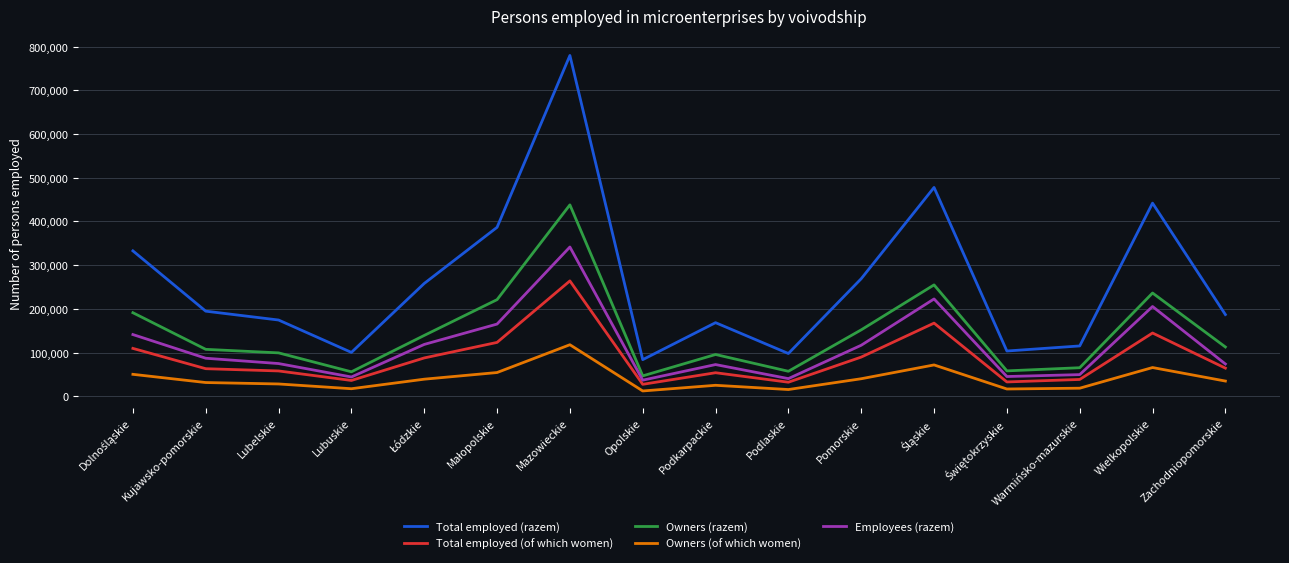

What is the difference between the highest and lowest values at Zachodniopomorskie?

152037